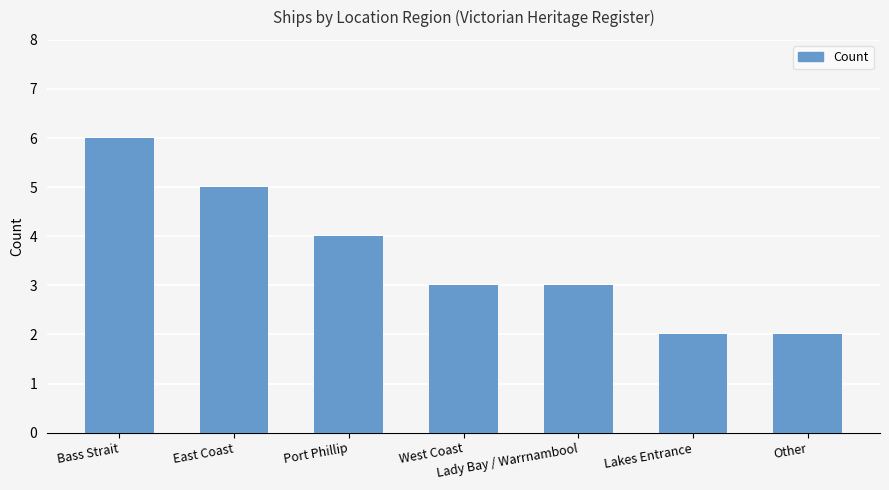

What is the maximum value shown in the chart?

6